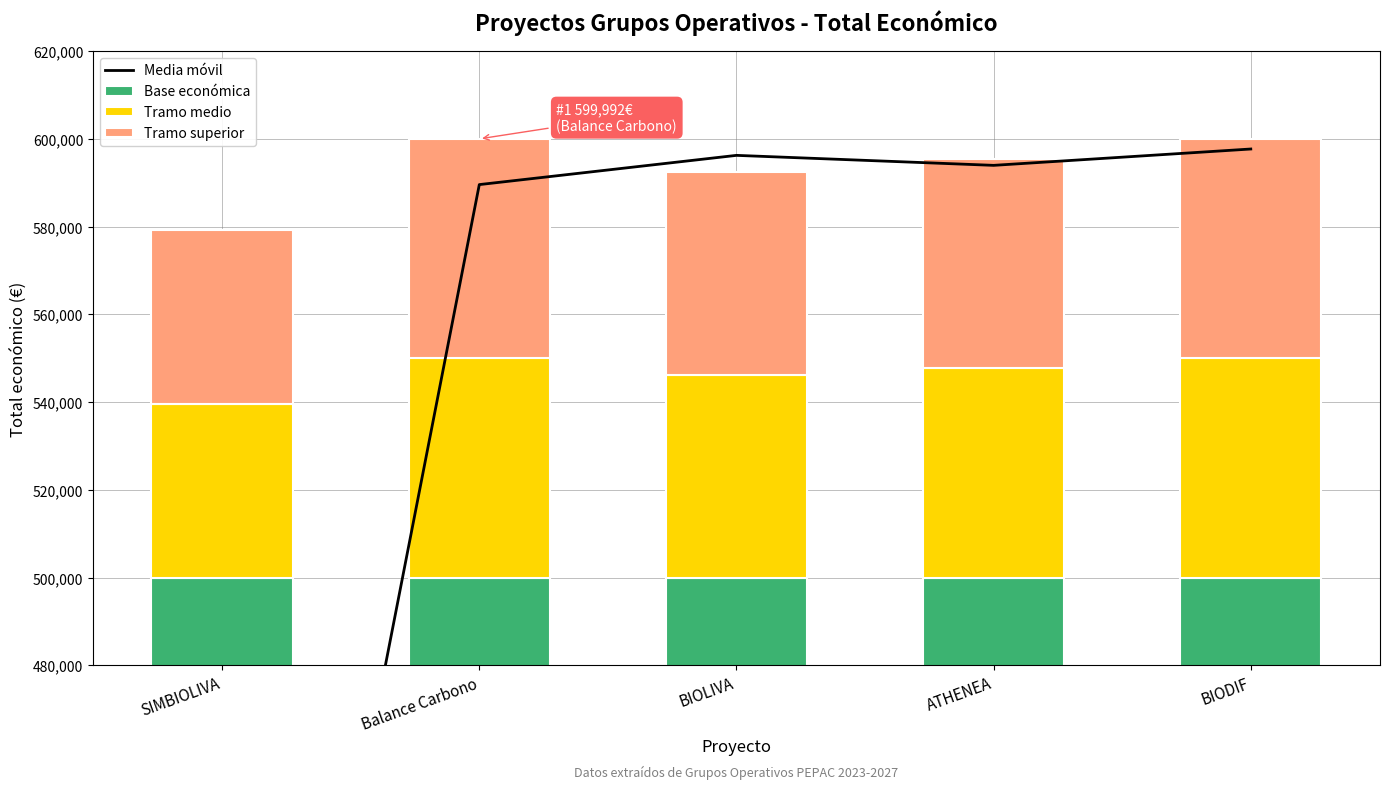

The value of Media móvil at ATHENEA is 1011694.5. True or false?

False